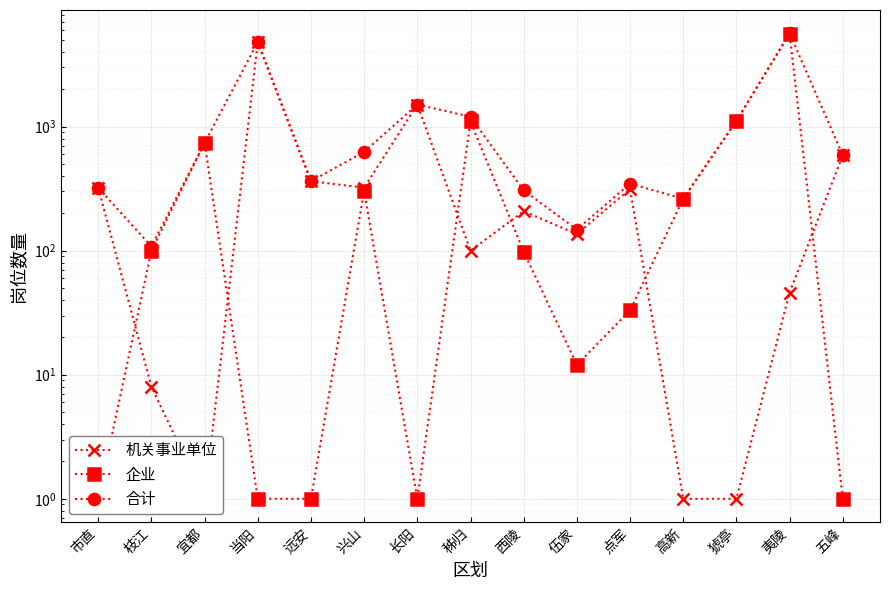

What is the average value of the 企业 series?

625